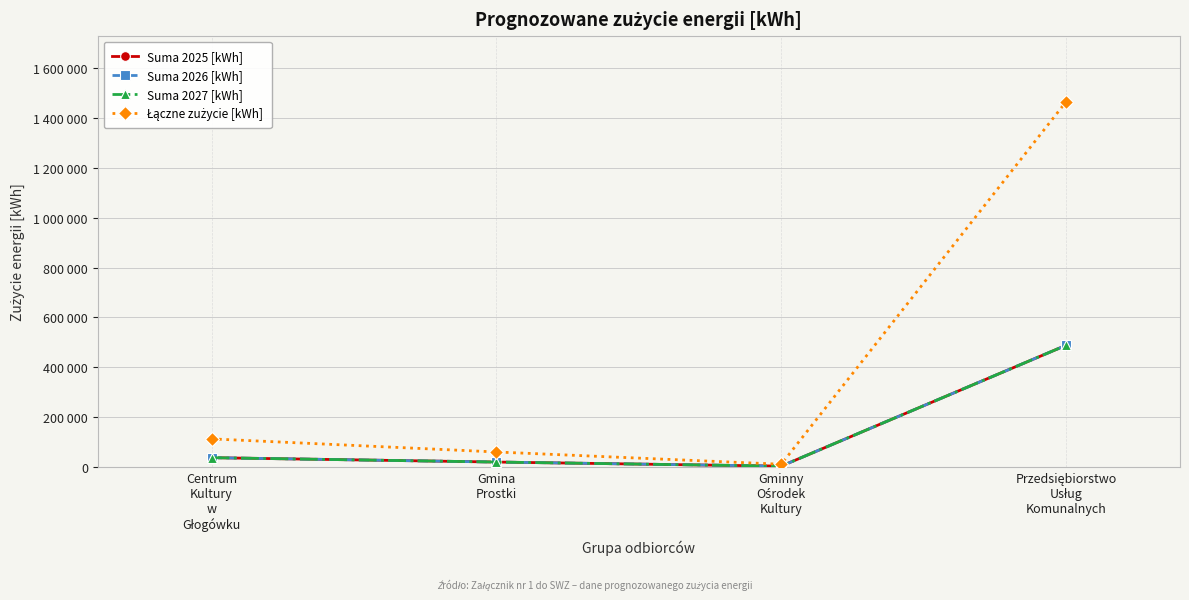

What is the label of the 1st point from the left?

Centrum
Kultury
w
Głogówku